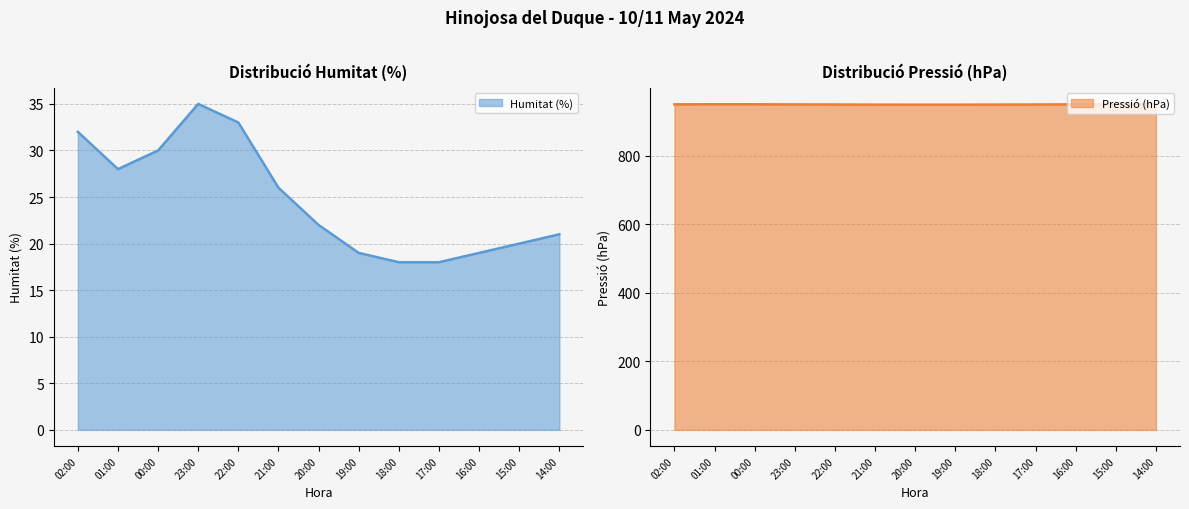

Which series has the largest total across all categories?

Pressió (hPa)